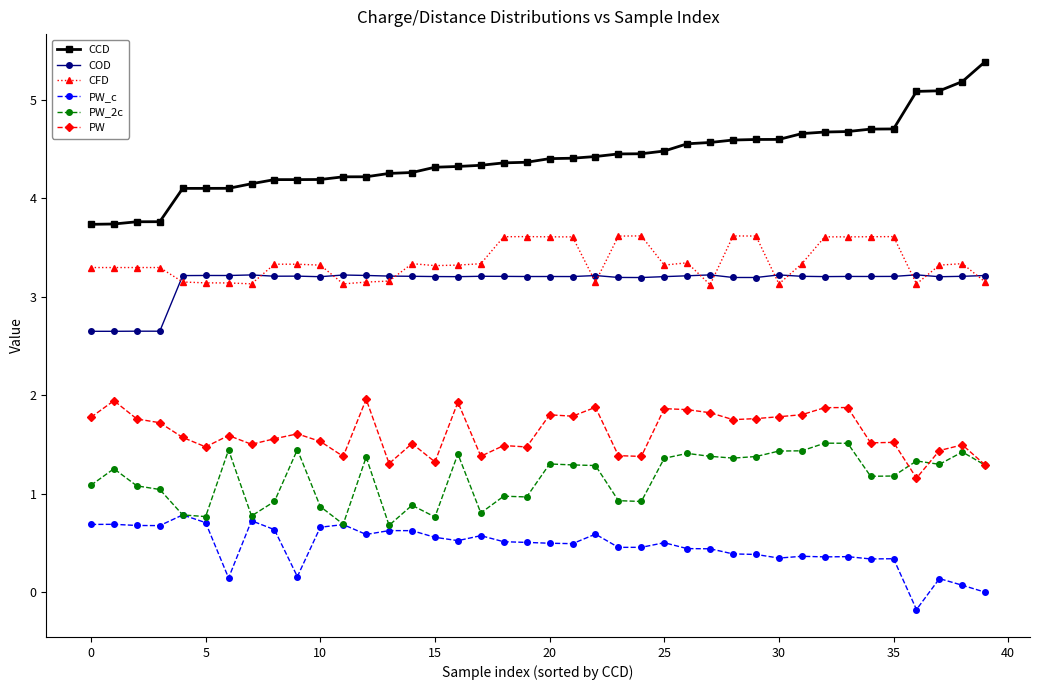

How many data points does each series have?

40